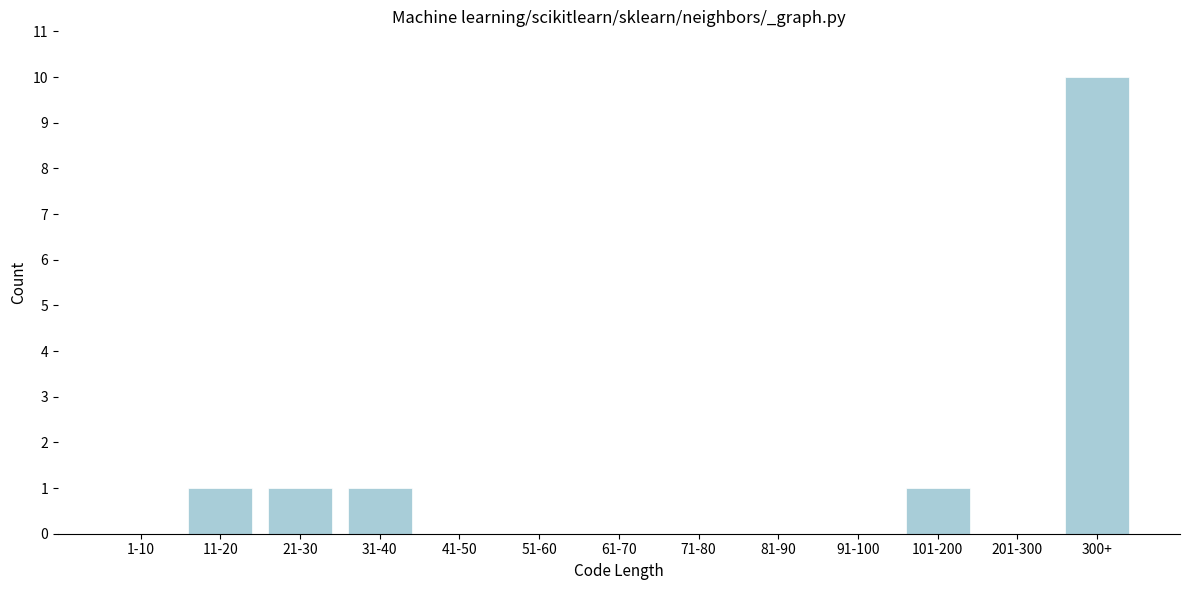

Reading right to left, list all the values displayed in this chart.

300+=10	201-300=0	101-200=1	91-100=0	81-90=0	71-80=0	61-70=0	51-60=0	41-50=0	31-40=1	21-30=1	11-20=1	1-10=0